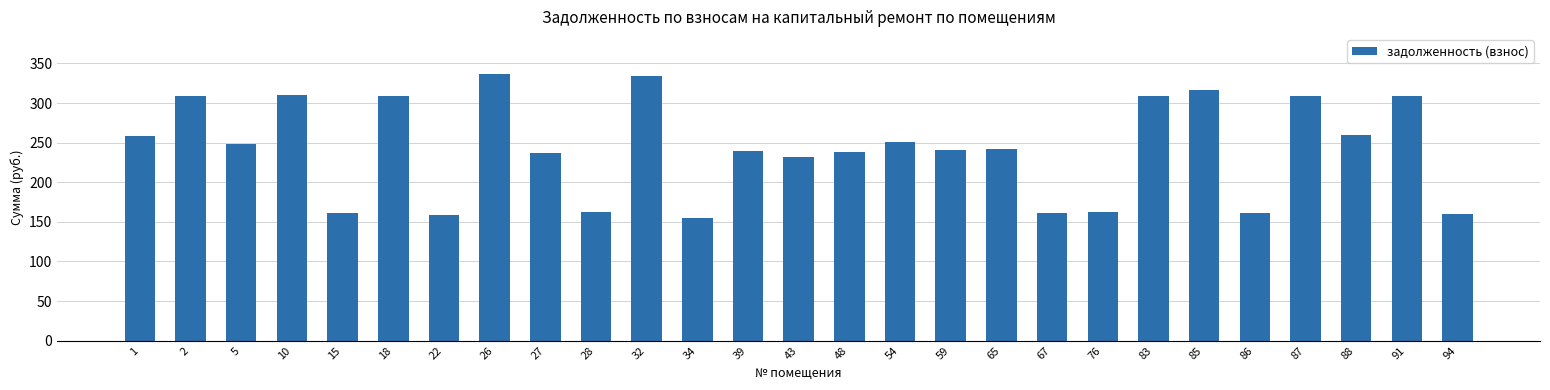

True or false: the data shows 309.0 at 91.

True